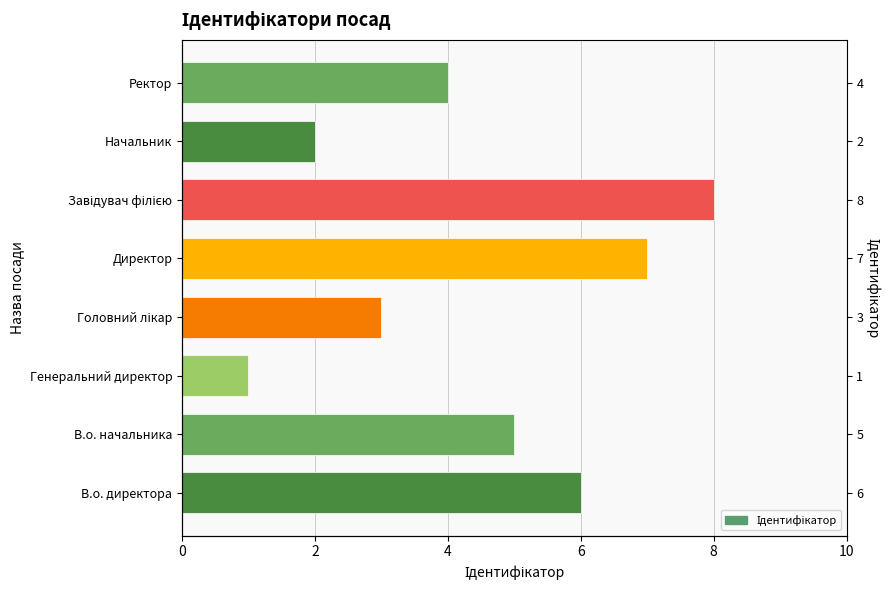

How many series are shown in this chart?

1